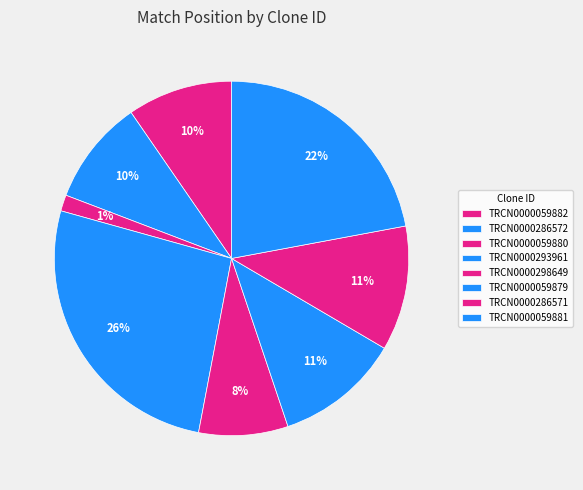

Is TRCN0000286572 the majority of the pie?

No